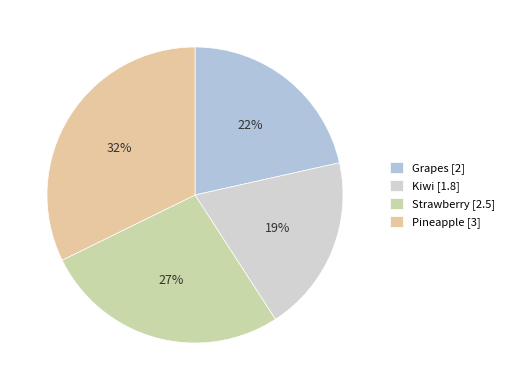

Rank the categories by value from highest to lowest.

Pineapple, Strawberry, Grapes, Kiwi